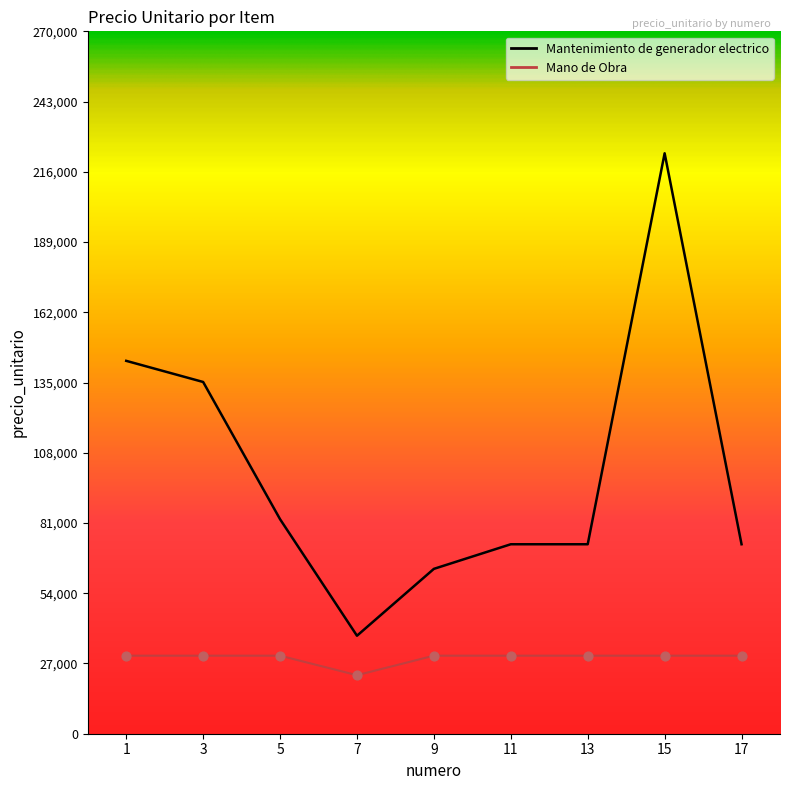

At which category is the sum across all series the highest?

15